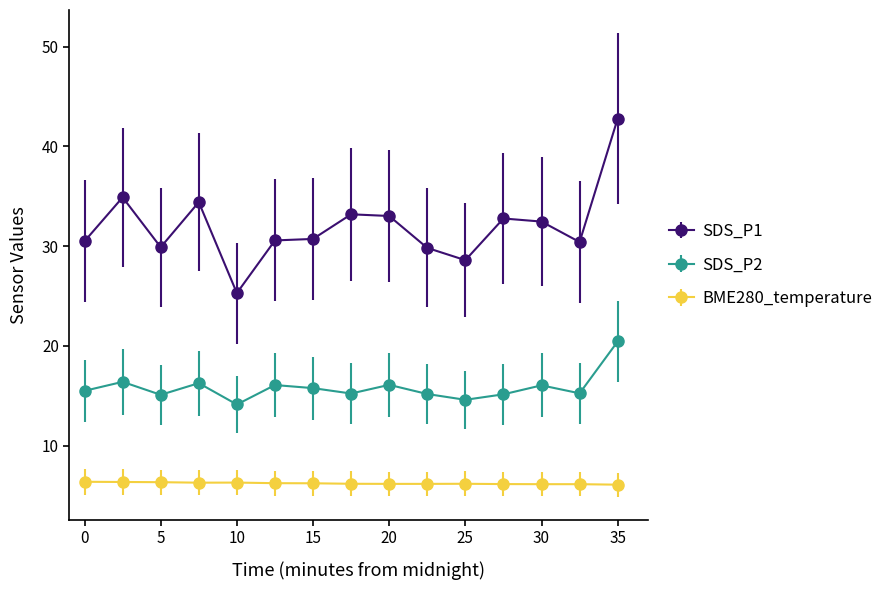

True or false: BME280_temperature and SDS_P1 intersect in this chart.

False